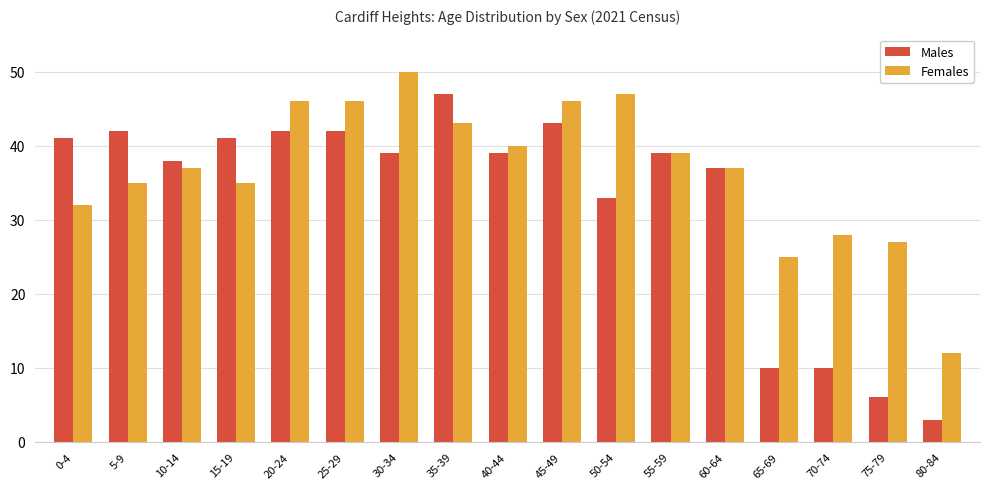

The Males series shows 14 at 10-14. True or false?

False